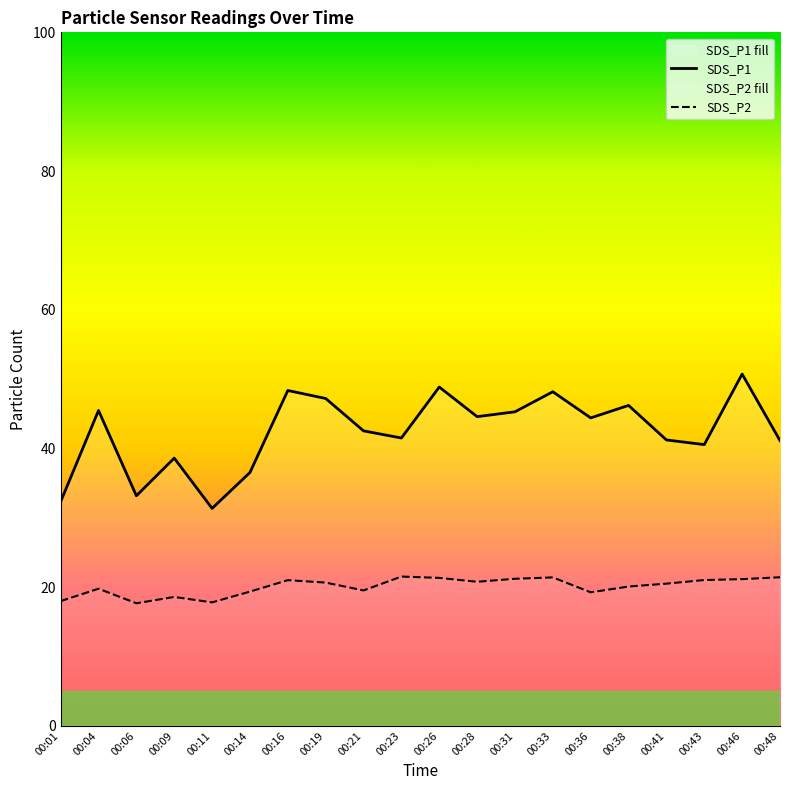

At how many categories does at least one series exceed 19?

20